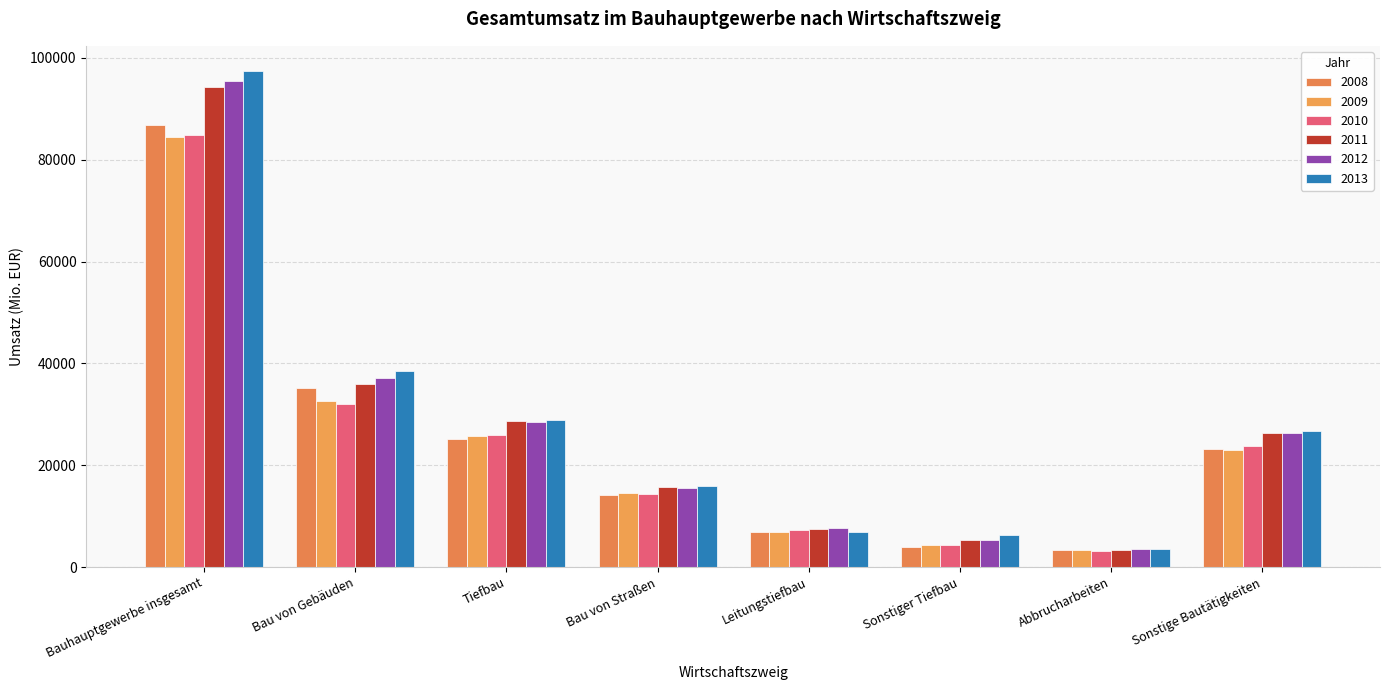

At Bauhauptgewerbe insgesamt, list the series in order from largest to smallest.

2013, 2012, 2011, 2008, 2010, 2009